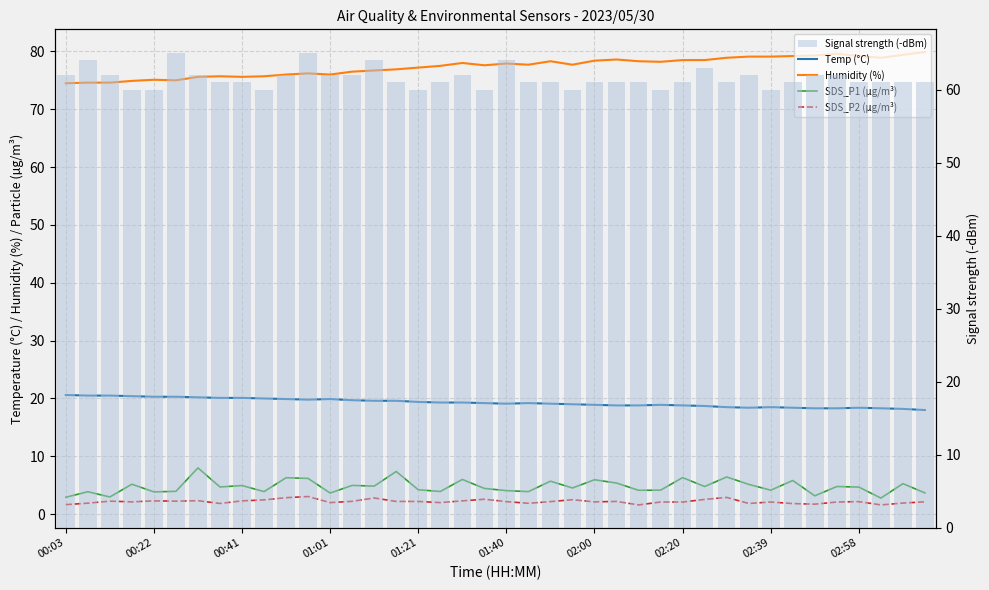

What is the total value across all series at 14?

168.0